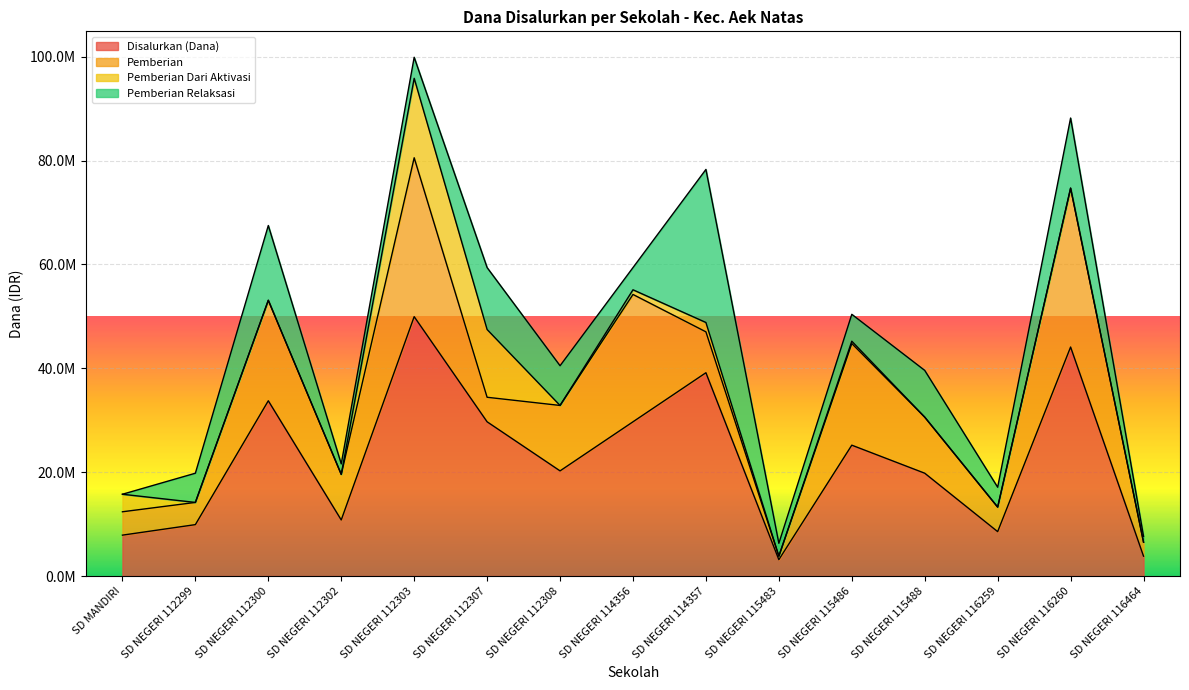

Is it true that Disalurkan (Dana) equals 4555273 at SD NEGERI 115483?

False